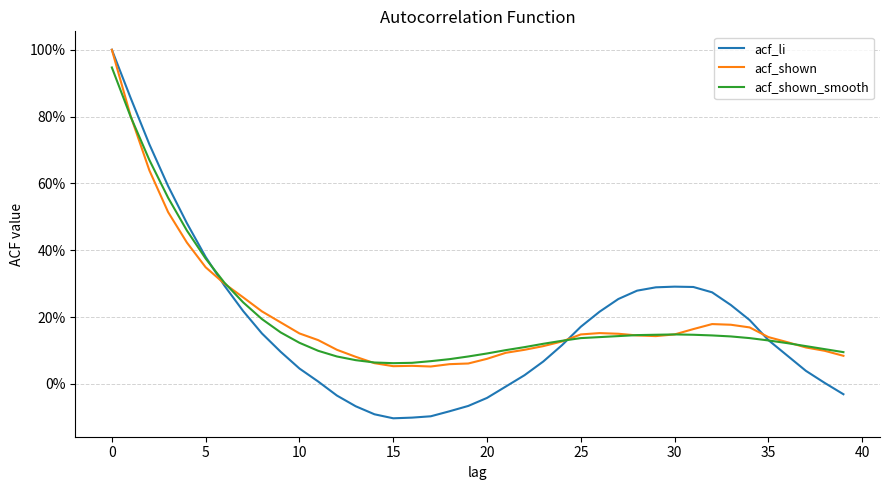

Does the chart have visible grid lines?

Yes